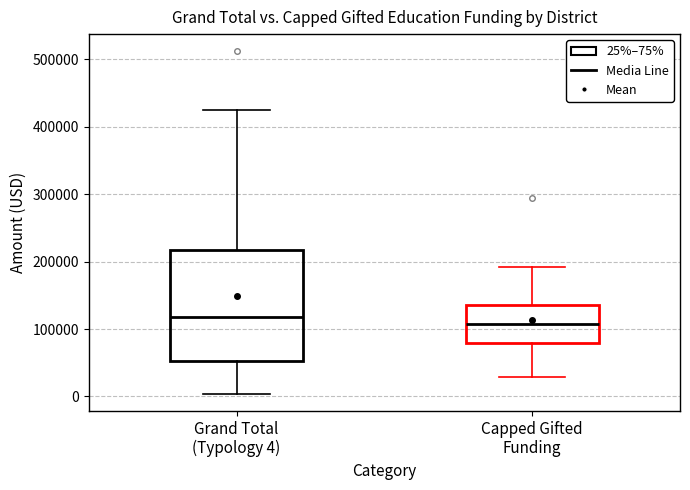

Reading left to right, read every box against the y-axis: the position of its median line, the range the box covers, and the ends of its whiskers. The values are not printed on the chart, so give them approximately, as read against the axis.

Grand Total (Typology 4): median 120000, box 50000 to 220000, whiskers 0 to 420000
Capped Gifted Funding: median 110000, box 80000 to 140000, whiskers 30000 to 190000